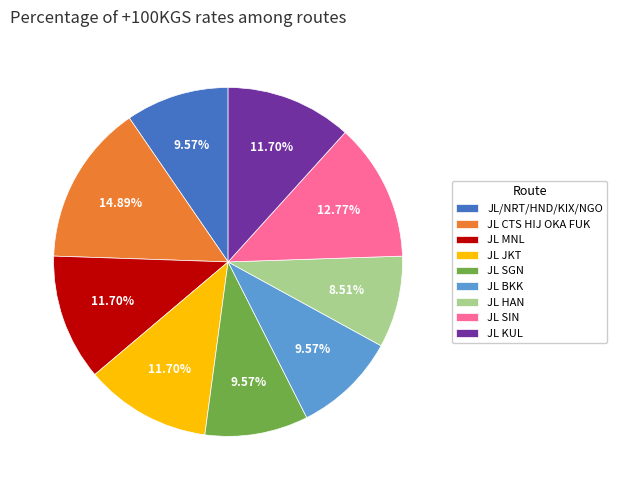

True or false: JL MNL accounts for 12% of the total.

True